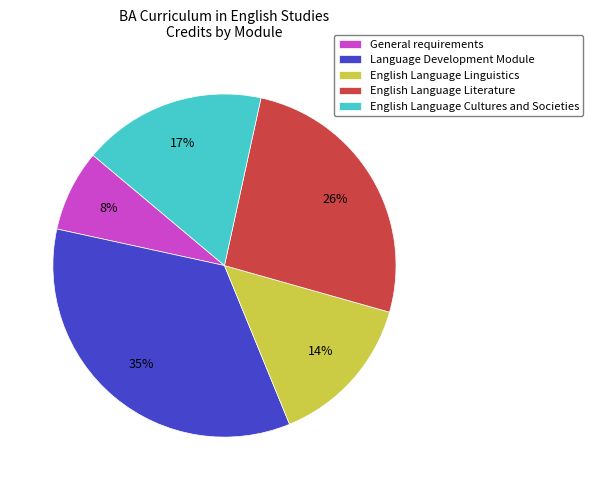

To the nearest percent, what is the average slice percentage?

20%